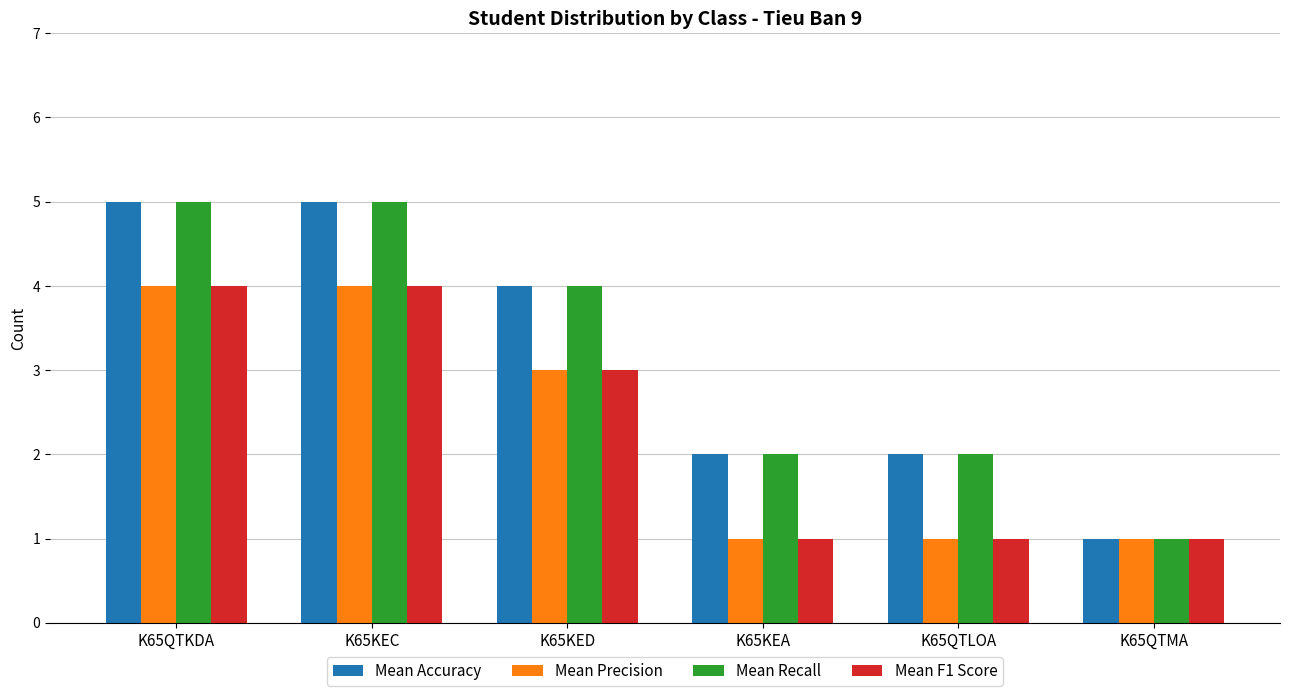

Count the number of data series in this chart.

4